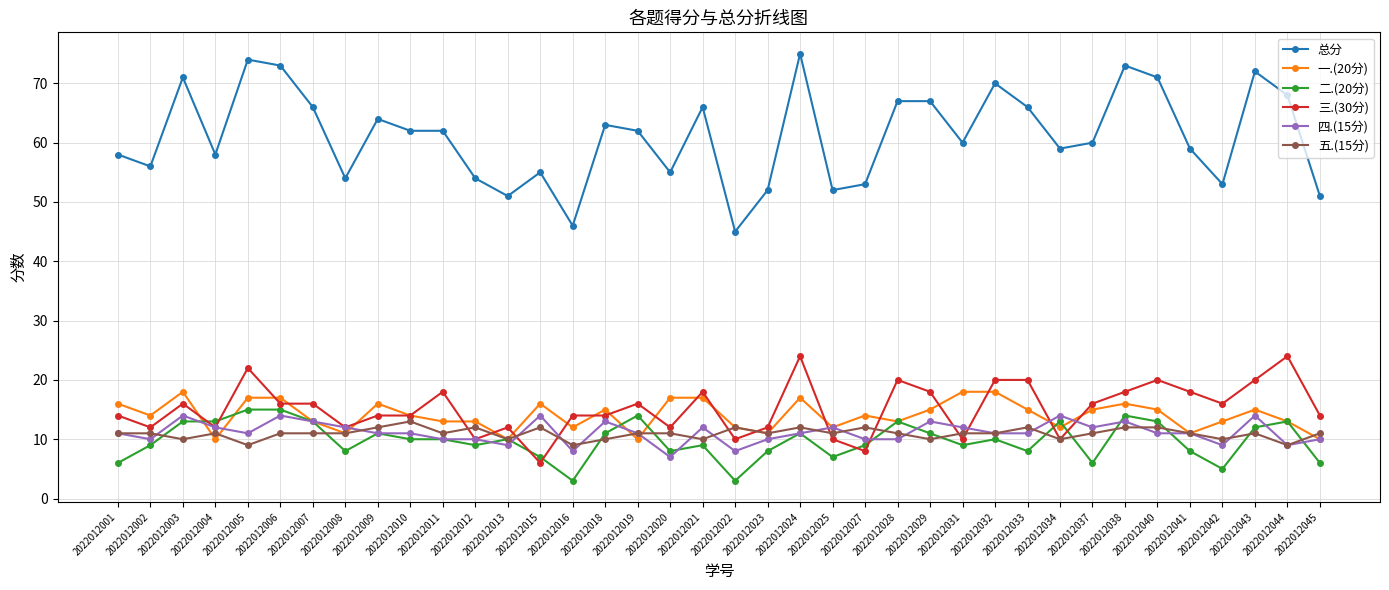

How many data points does each series have?

38